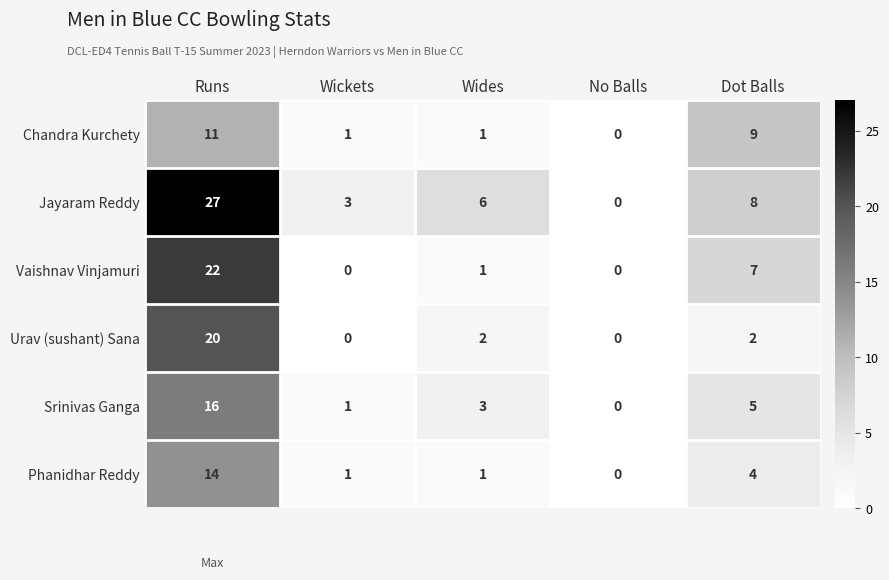

At how many categories does at least one series exceed 19?

1